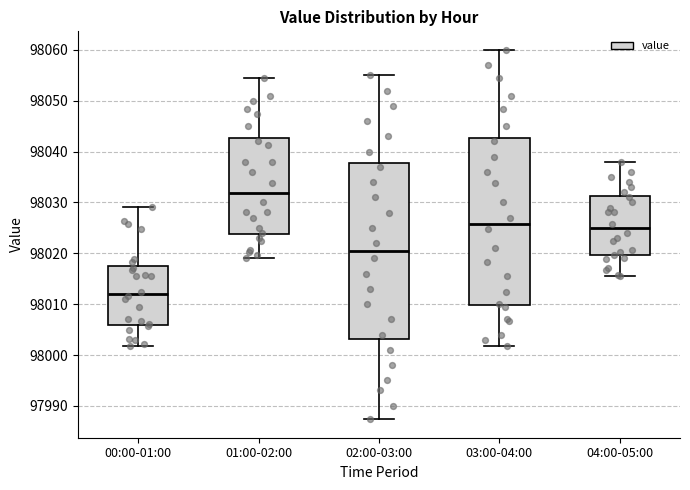

Which box is the tallest, from its lower edge to its upper edge?

02:00-03:00